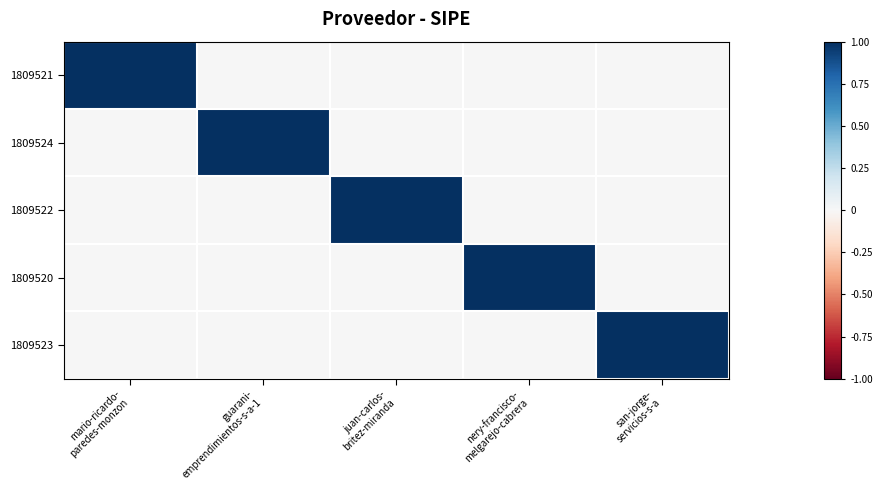

Reading left to right, what are all the values shown in this chart?

1809521: mario-ricardo-
paredes-monzon=1	guarani-
emprendimientos-s-a-1=0	juan-carlos-
britez-miranda=0	nery-francisco-
melgarejo-cabrera=0	san-jorge-
servicios-s-a=0
1809524: mario-ricardo-
paredes-monzon=0	guarani-
emprendimientos-s-a-1=1	juan-carlos-
britez-miranda=0	nery-francisco-
melgarejo-cabrera=0	san-jorge-
servicios-s-a=0
1809522: mario-ricardo-
paredes-monzon=0	guarani-
emprendimientos-s-a-1=0	juan-carlos-
britez-miranda=1	nery-francisco-
melgarejo-cabrera=0	san-jorge-
servicios-s-a=0
1809520: mario-ricardo-
paredes-monzon=0	guarani-
emprendimientos-s-a-1=0	juan-carlos-
britez-miranda=0	nery-francisco-
melgarejo-cabrera=1	san-jorge-
servicios-s-a=0
1809523: mario-ricardo-
paredes-monzon=0	guarani-
emprendimientos-s-a-1=0	juan-carlos-
britez-miranda=0	nery-francisco-
melgarejo-cabrera=0	san-jorge-
servicios-s-a=1